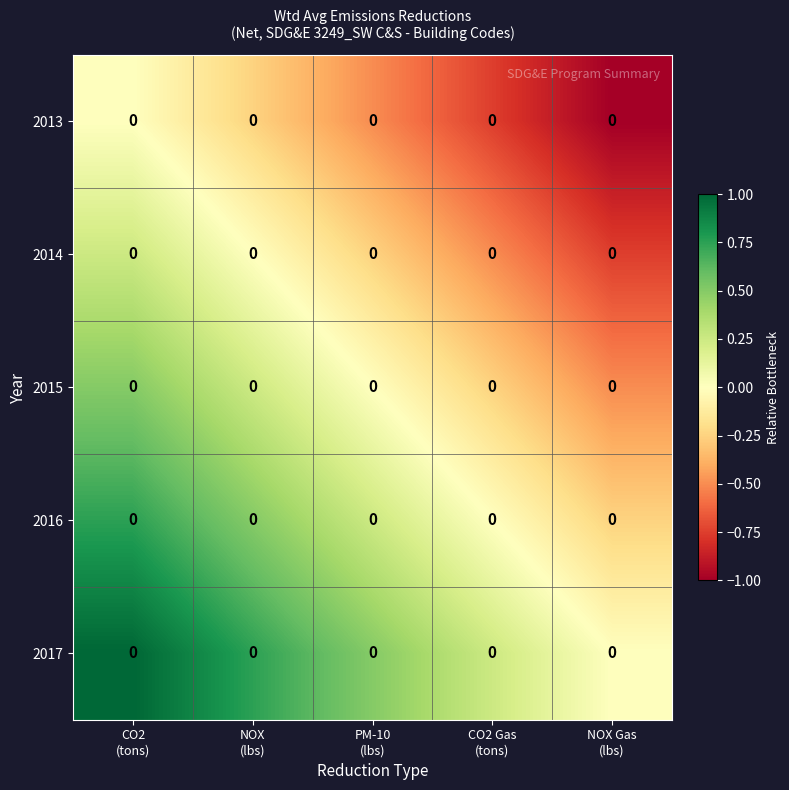

Rank the series by their maximum value, from highest to lowest.

2017, 2016, 2015, 2014, 2013